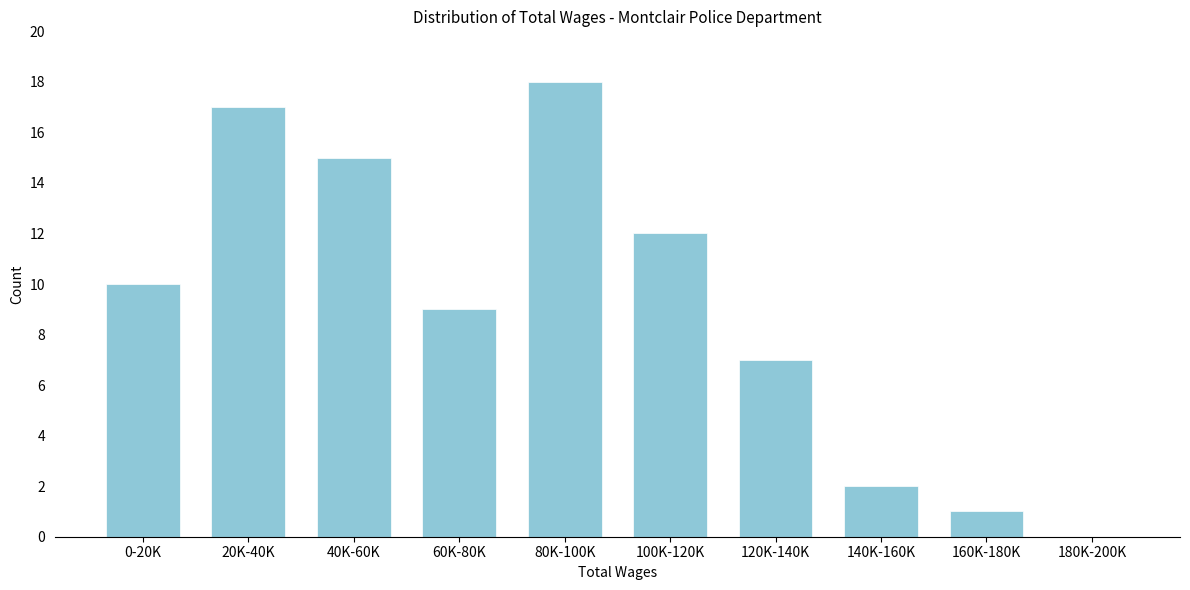

Reading left to right, what are all the values shown in this chart?

0-20K=10	20K-40K=17	40K-60K=15	60K-80K=9	80K-100K=18	100K-120K=12	120K-140K=7	140K-160K=2	160K-180K=1	180K-200K=0